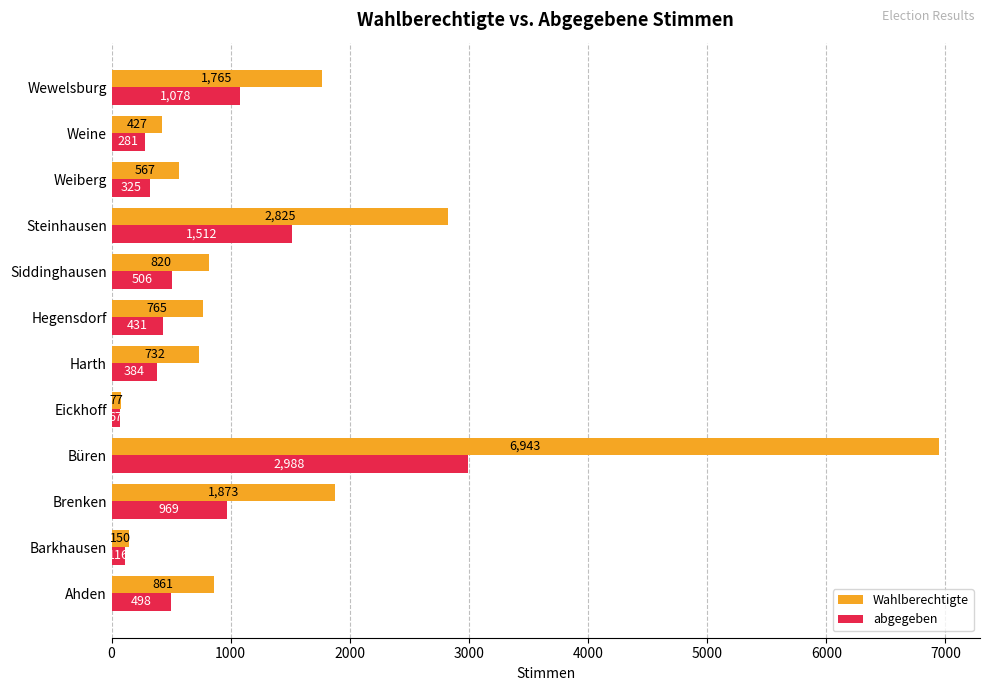

Which series has the largest range (max minus min)?

Wahlberechtigte